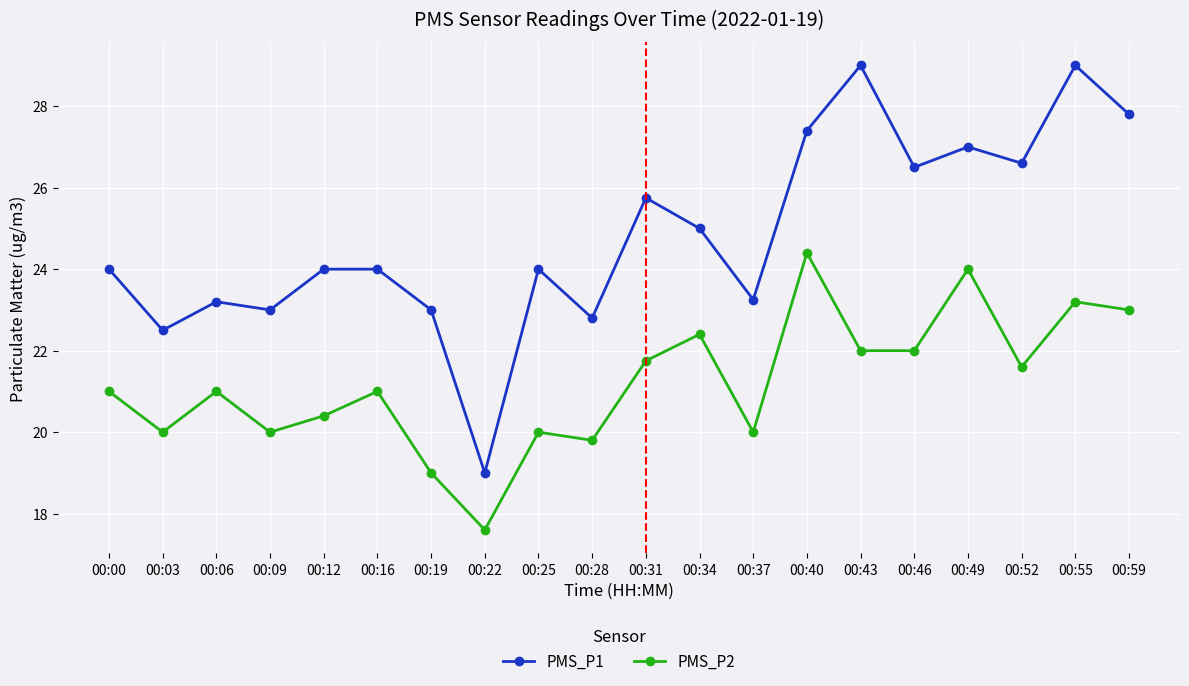

What is the maximum value shown in the chart?

29.0